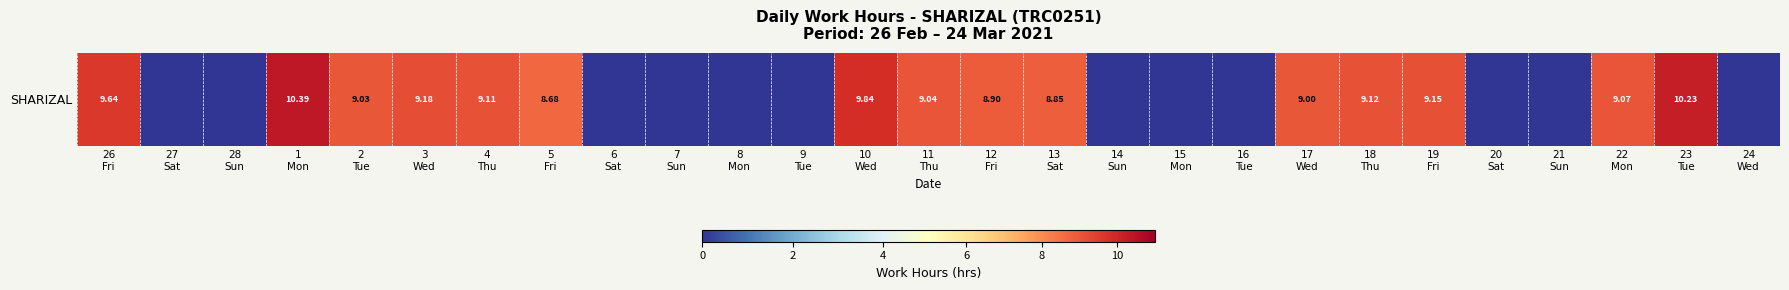

Reading left to right, what are all the values shown in this chart?

26
Fri=9.6	27
Sat=0.0	28
Sun=0.0	1
Mon=10.4	2
Tue=9.0	3
Wed=9.2	4
Thu=9.1	5
Fri=8.7	6
Sat=0.0	7
Sun=0.0	8
Mon=0.0	9
Tue=0.0	10
Wed=9.8	11
Thu=9.0	12
Fri=8.9	13
Sat=8.8	14
Sun=0.0	15
Mon=0.0	16
Tue=0.0	17
Wed=9.0	18
Thu=9.1	19
Fri=9.2	20
Sat=0.0	21
Sun=0.0	22
Mon=9.1	23
Tue=10.2	24
Wed=0.0